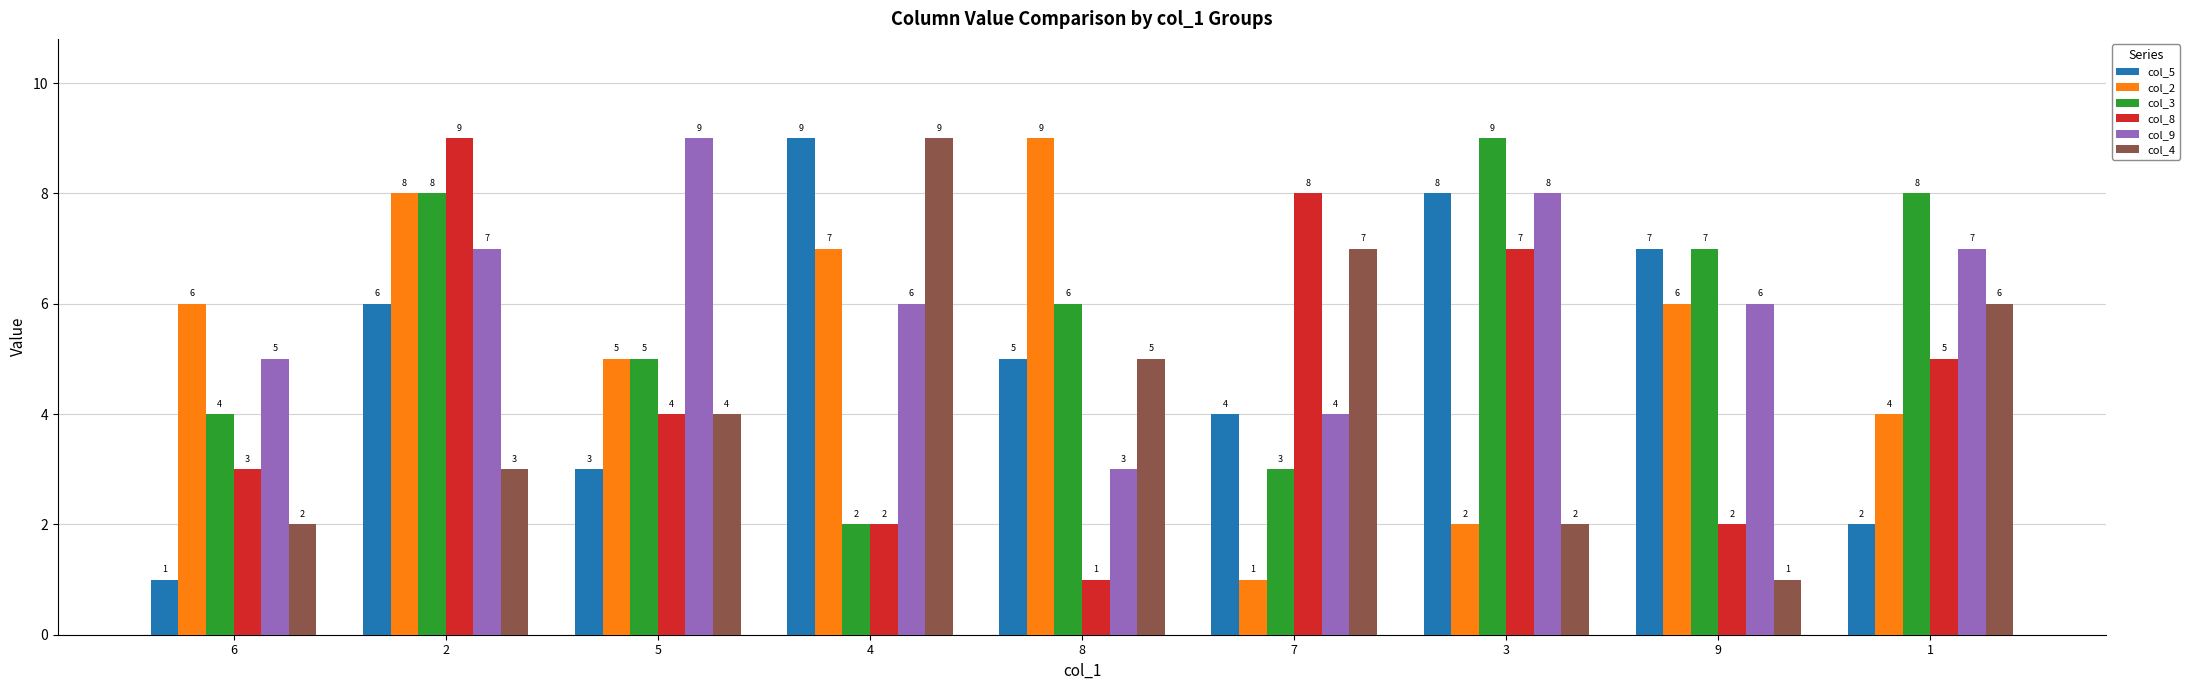

Reading left to right, list all the values displayed in this chart.

col_5: 6=1	2=6	5=3	4=9	8=5	7=4	3=8	9=7	1=2
col_2: 6=6	2=8	5=5	4=7	8=9	7=1	3=2	9=6	1=4
col_3: 6=4	2=8	5=5	4=2	8=6	7=3	3=9	9=7	1=8
col_8: 6=3	2=9	5=4	4=2	8=1	7=8	3=7	9=2	1=5
col_9: 6=5	2=7	5=9	4=6	8=3	7=4	3=8	9=6	1=7
col_4: 6=2	2=3	5=4	4=9	8=5	7=7	3=2	9=1	1=6